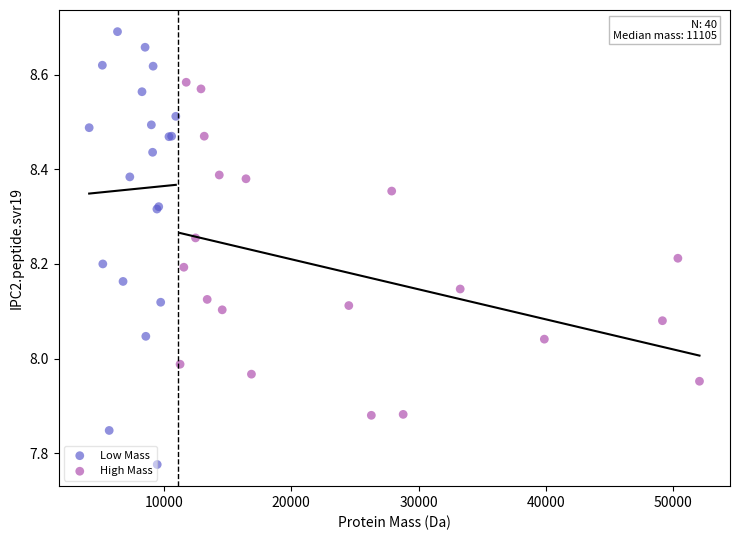

Which series contains the lowest Y value?

Low Mass